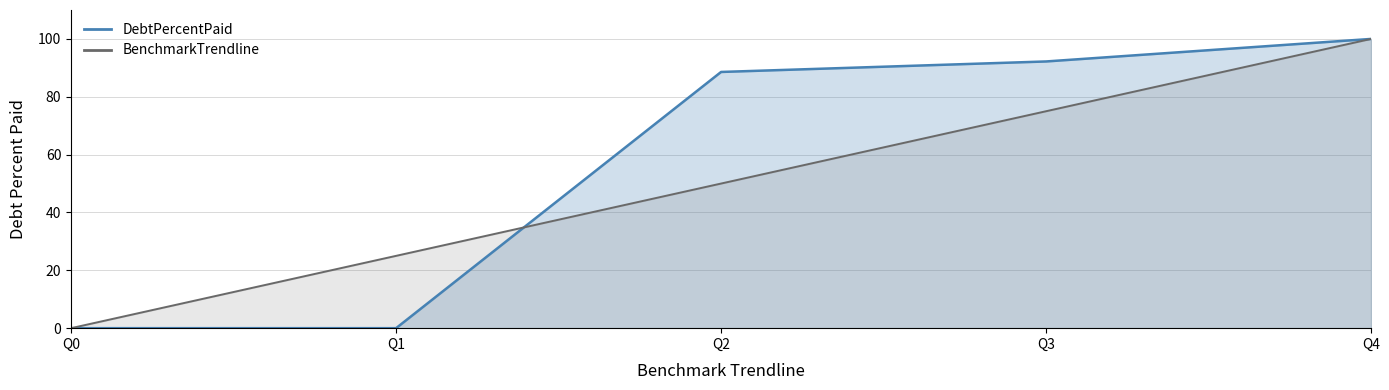

What are all the series names shown in the legend?

DebtPercentPaid, BenchmarkTrendline